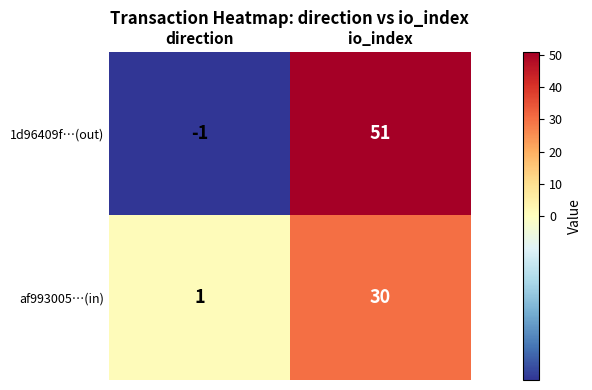

At which label is 1d96409f…(out) closest to 25?

direction